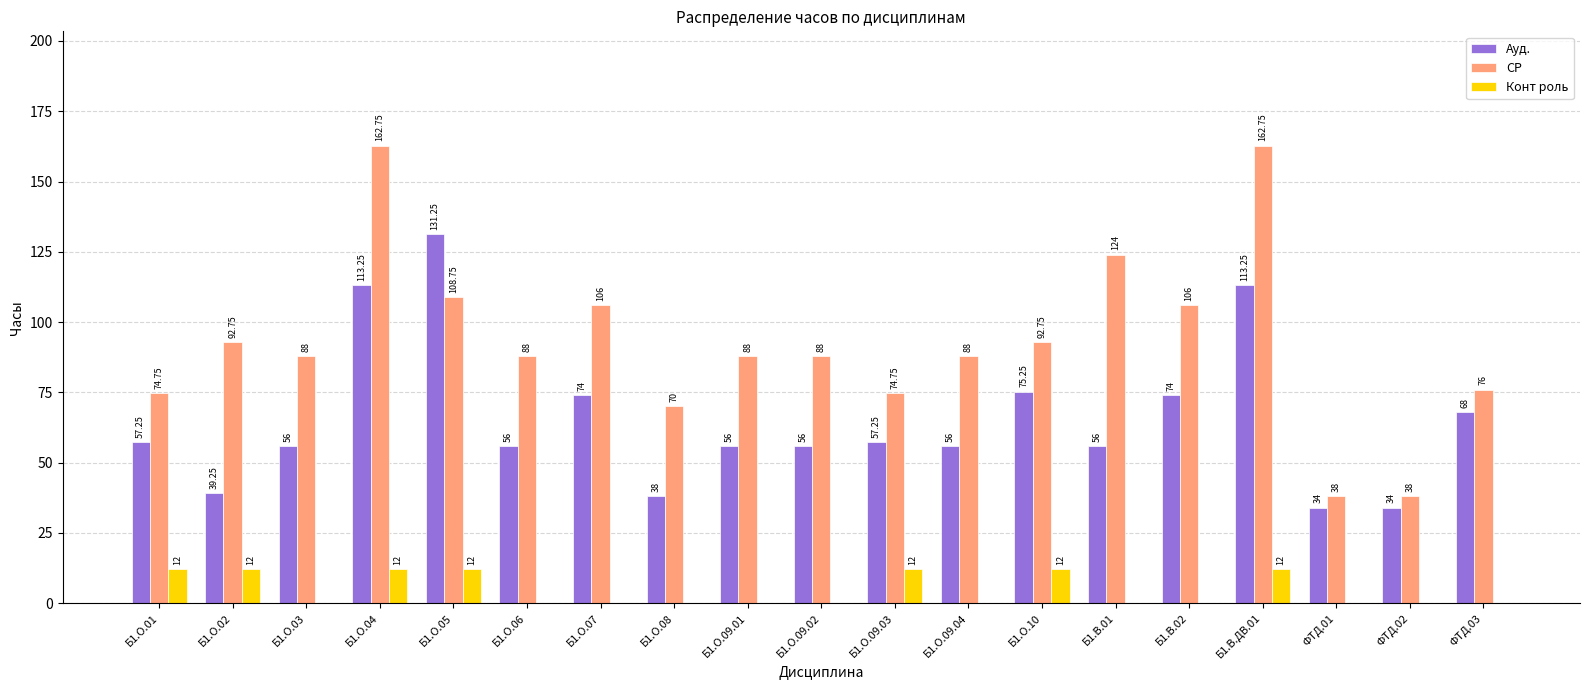

Are the bars grouped side by side (vs. stacked)?

Yes